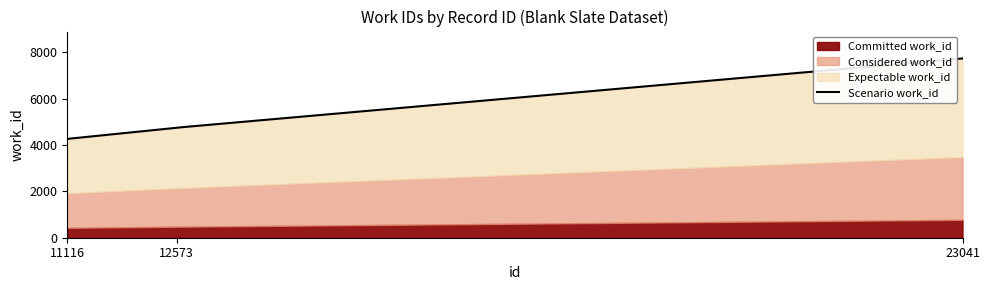

What is the difference between the values at 11116 and 12573?

484